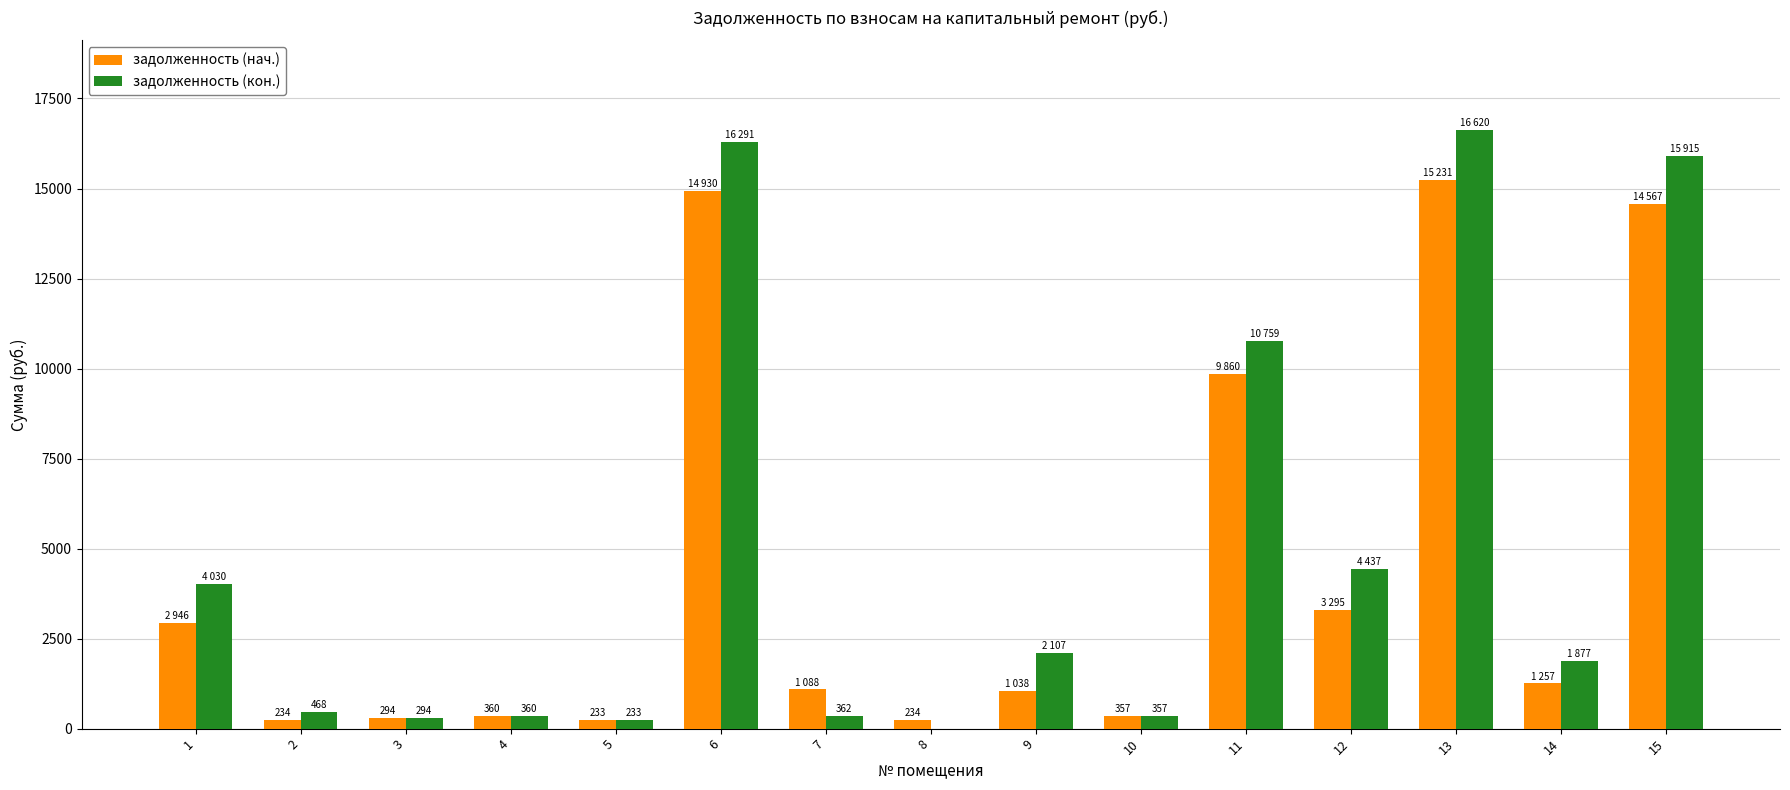

What is the maximum value shown in the chart?

16620.1